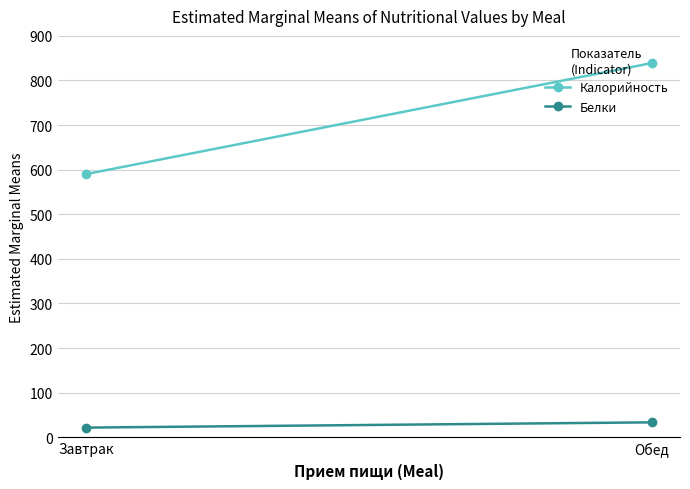

Between Завтрак and Обед, which series saw the biggest shift?

Калорийность